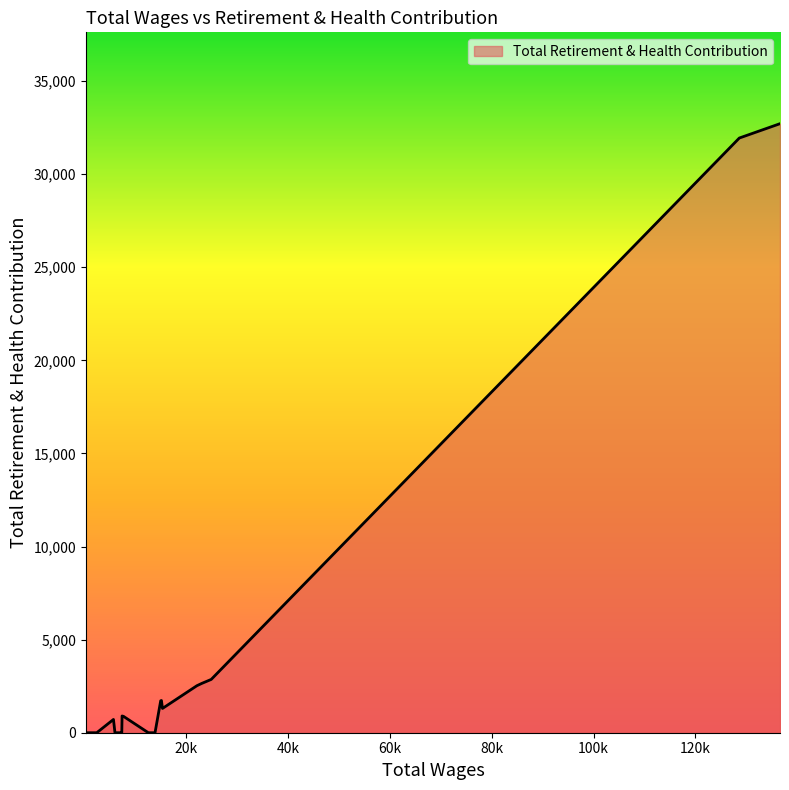

True or false: there are more than 1 points higher than both neighbors.

True